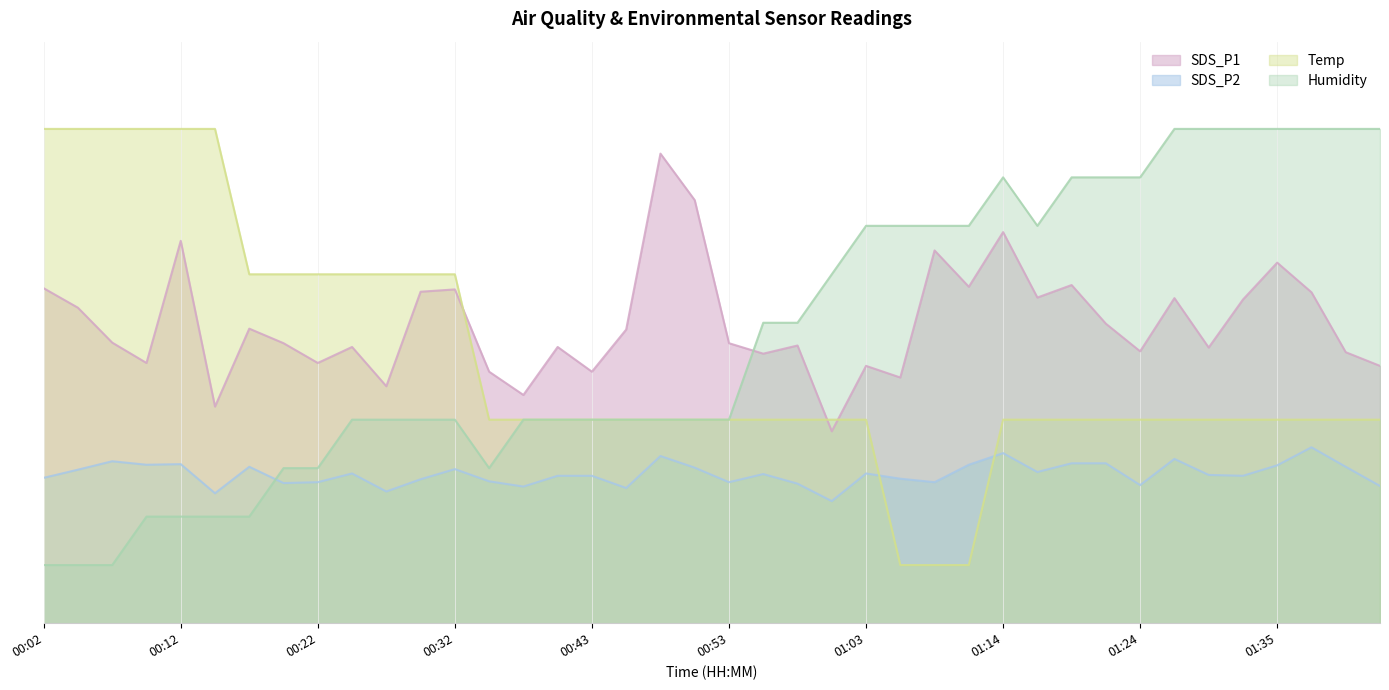

Where is the first local minimum for SDS_P1?

00:09